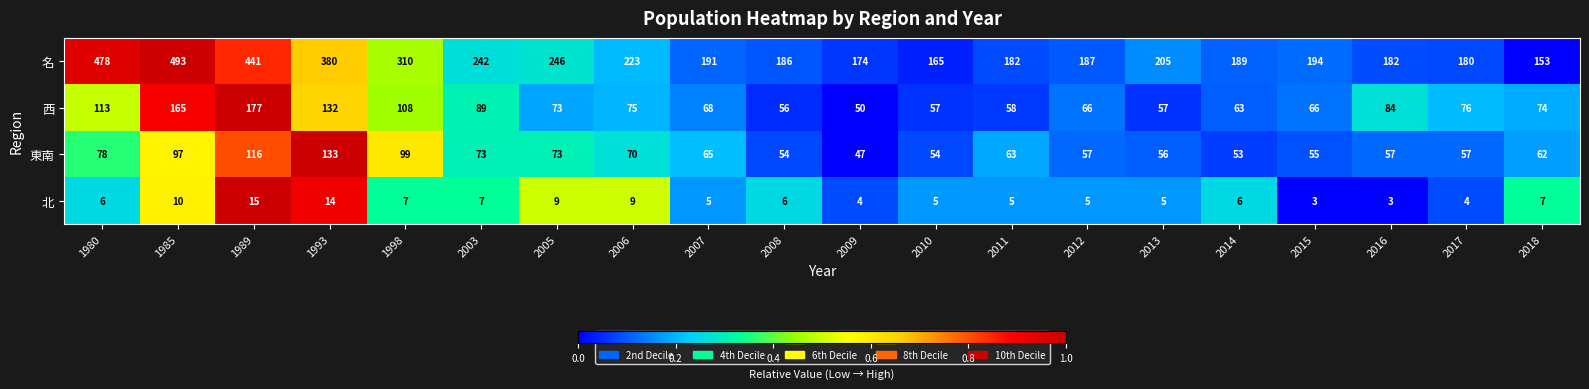

What is the average value of the 北 series?

7